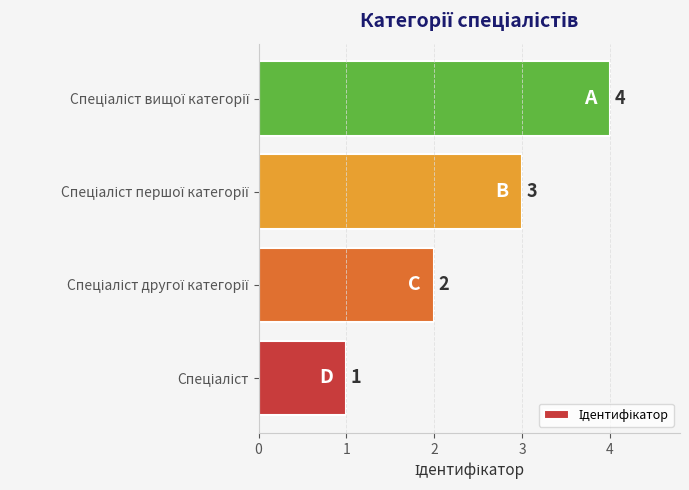

Count the values in the range 2 to 4.

3